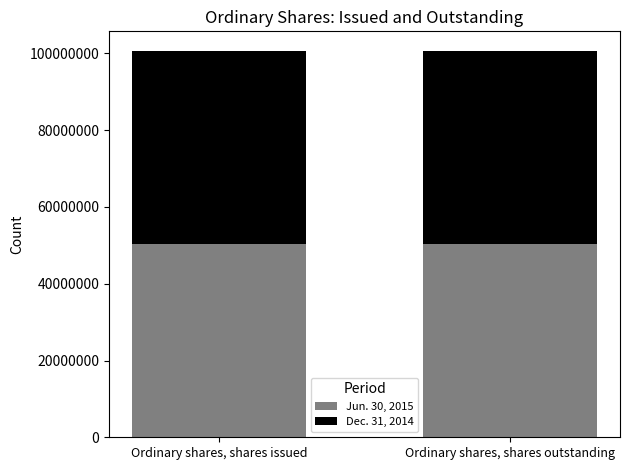

Reading left to right, list the values for the Jun. 30, 2015 series.

50460402	50460402